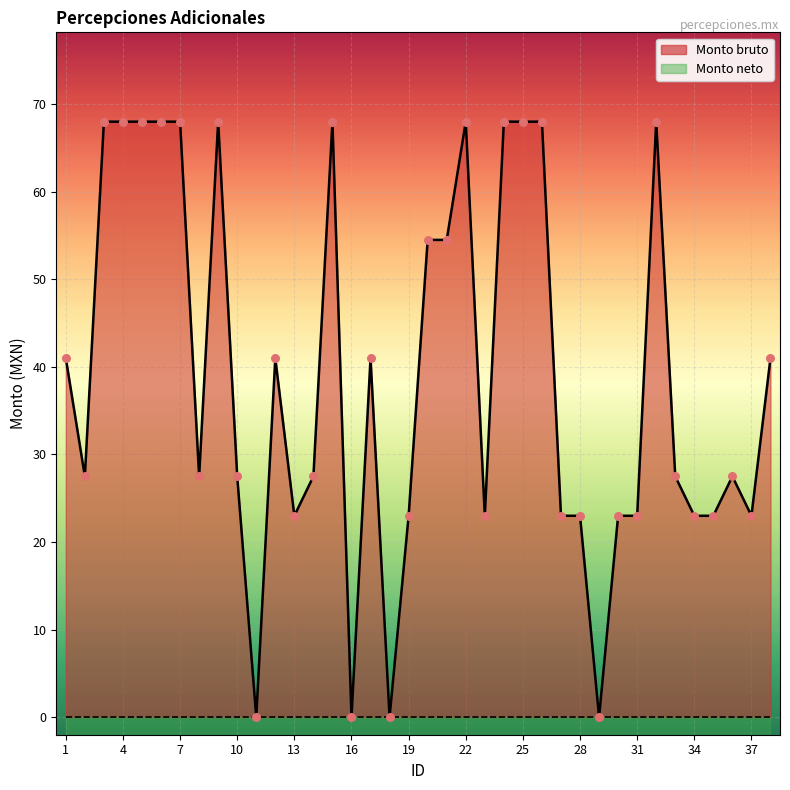

Which has a higher value, 35 or 22?

22